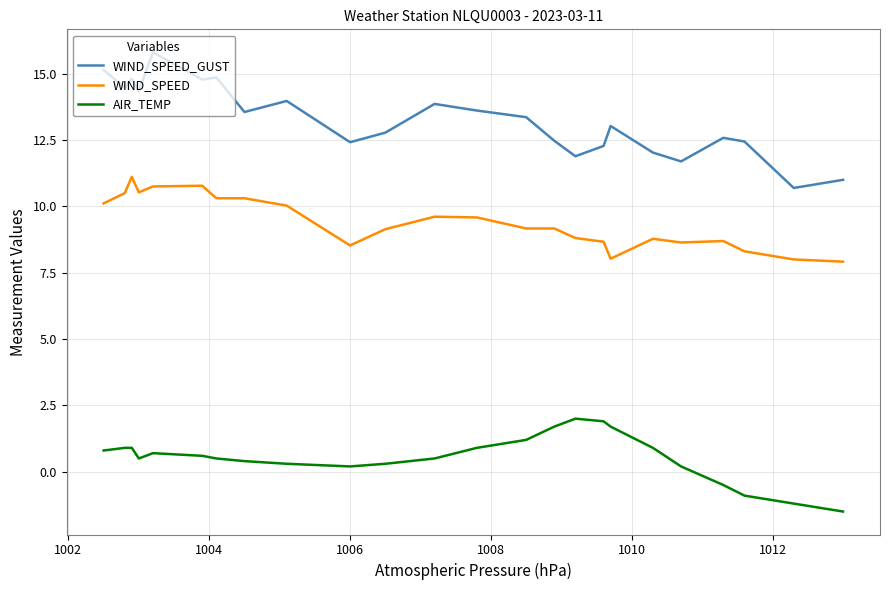

Which series has the widest spread of values?

WIND_SPEED_GUST